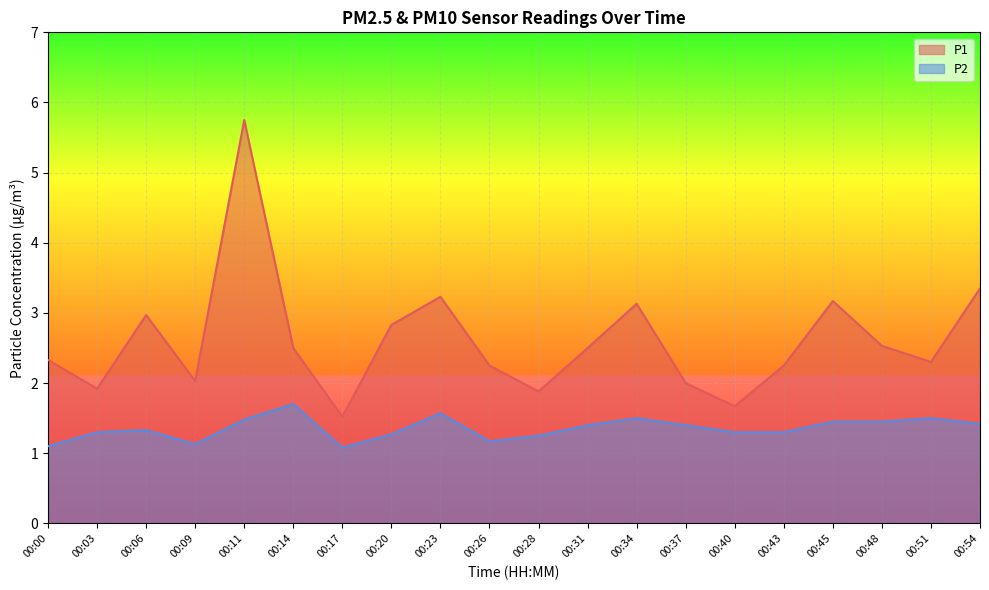

True or false: P2 has more than 2 points higher than both neighbors.

True